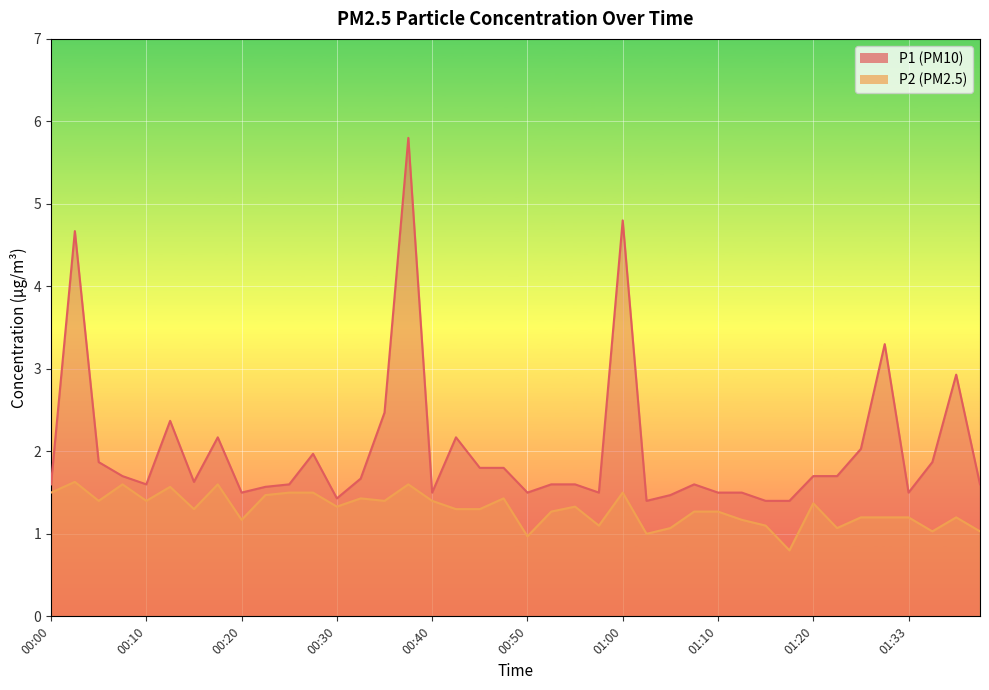

True or false: P1 and P2 intersect in this chart.

False